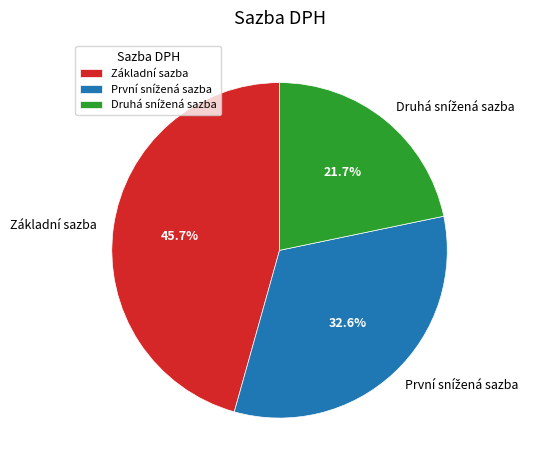

What percentage is NOT represented by Základní sazba?

54.3%